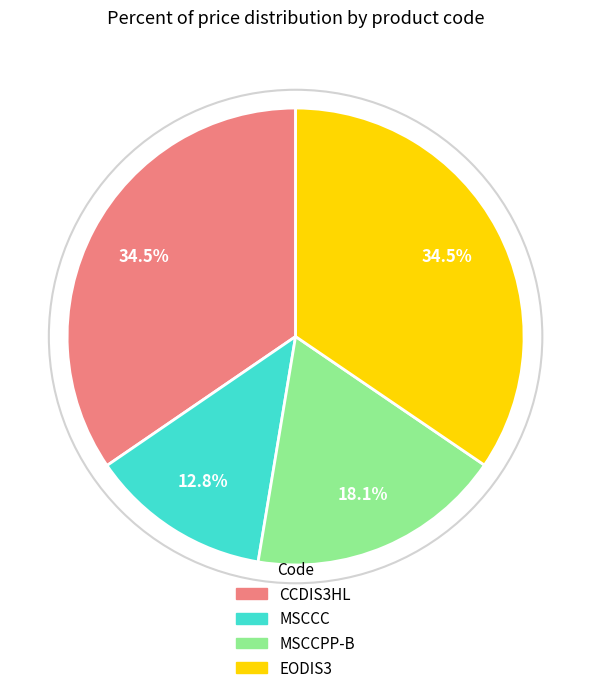

Which has a higher value, MSCCC or MSCCPP-B?

MSCCPP-B